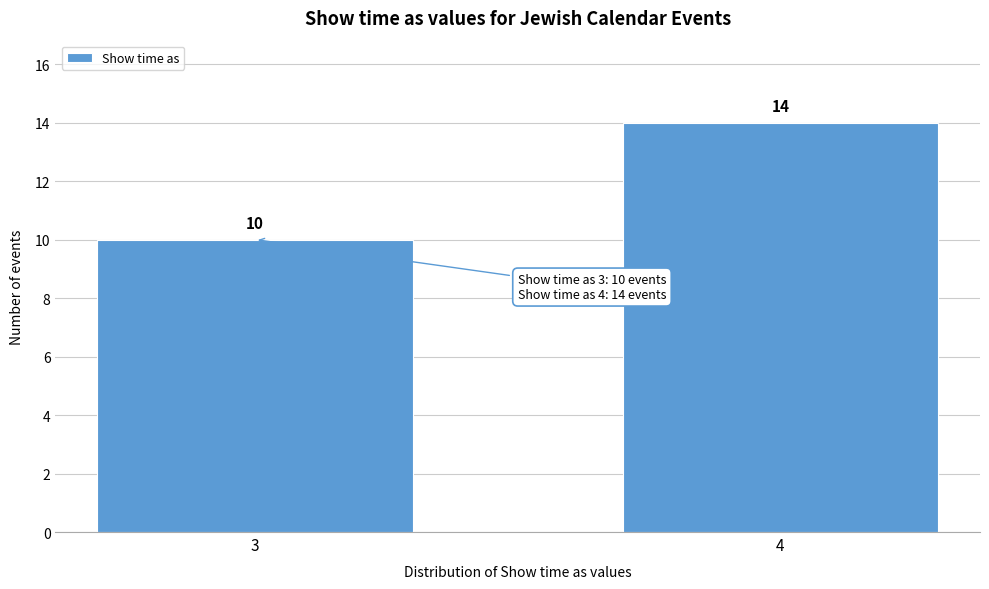

Reading left to right, list all the values displayed in this chart.

10	14